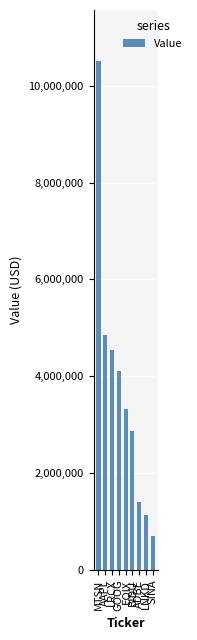

Does the chart contain stacked bars?

No